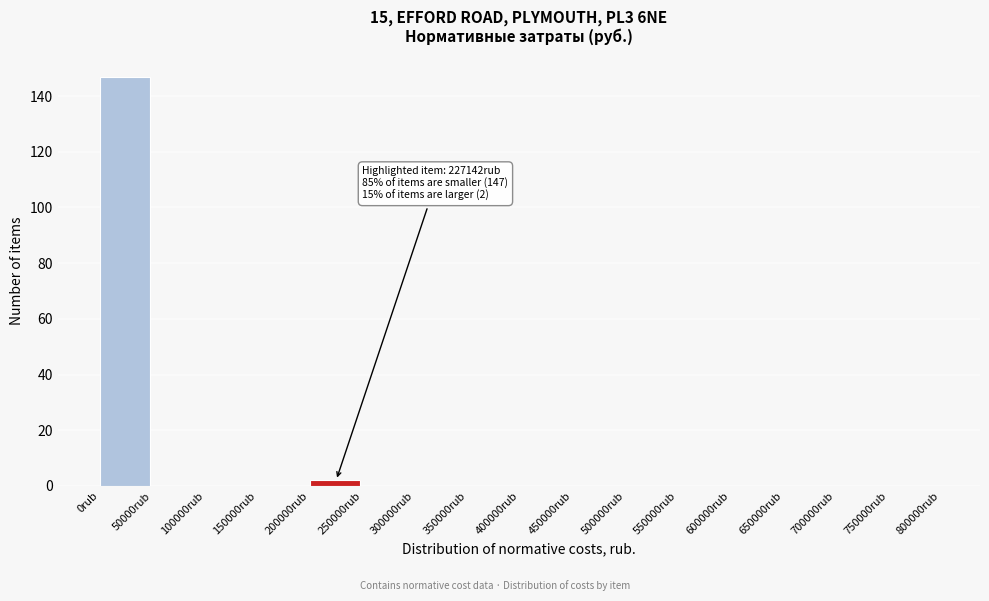

Over which range of the x-axis is the bar tallest?

0 to 50000